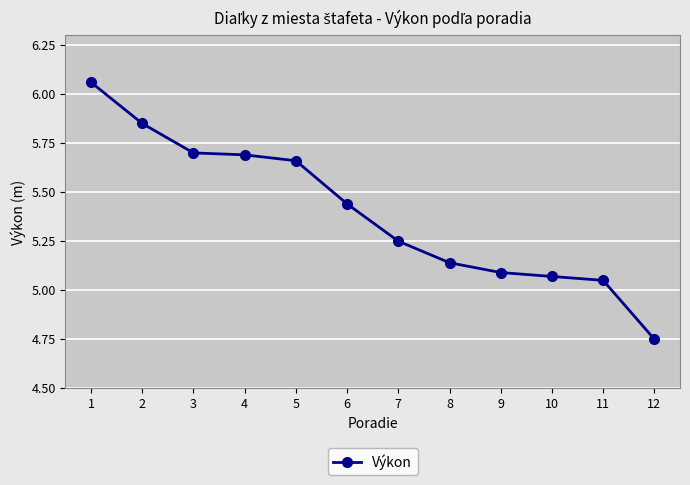

The chart shows a value of 5.7 at 4. True or false?

True